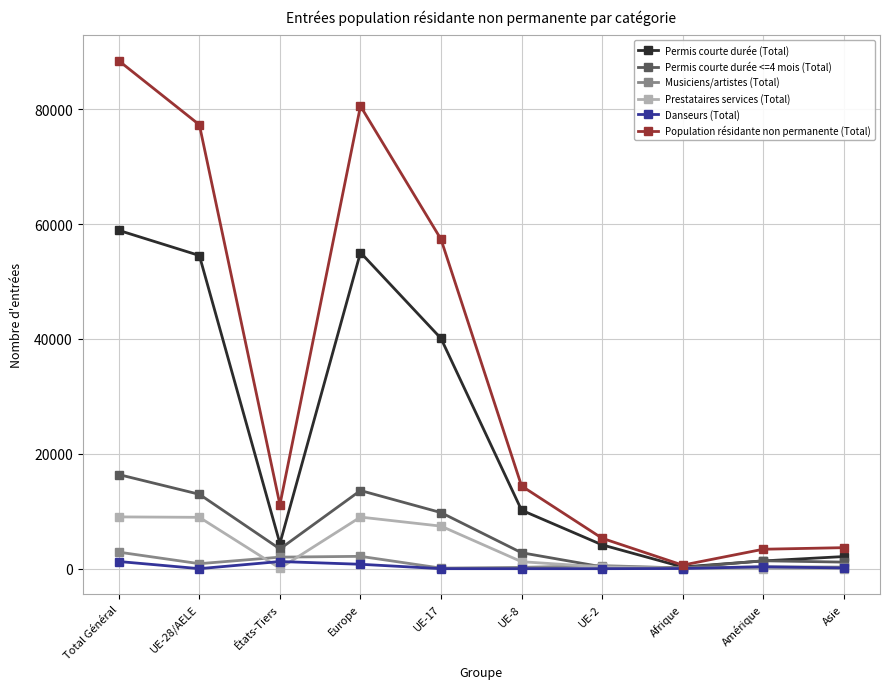

What is the sum of all Danseurs (Total) values?

3741